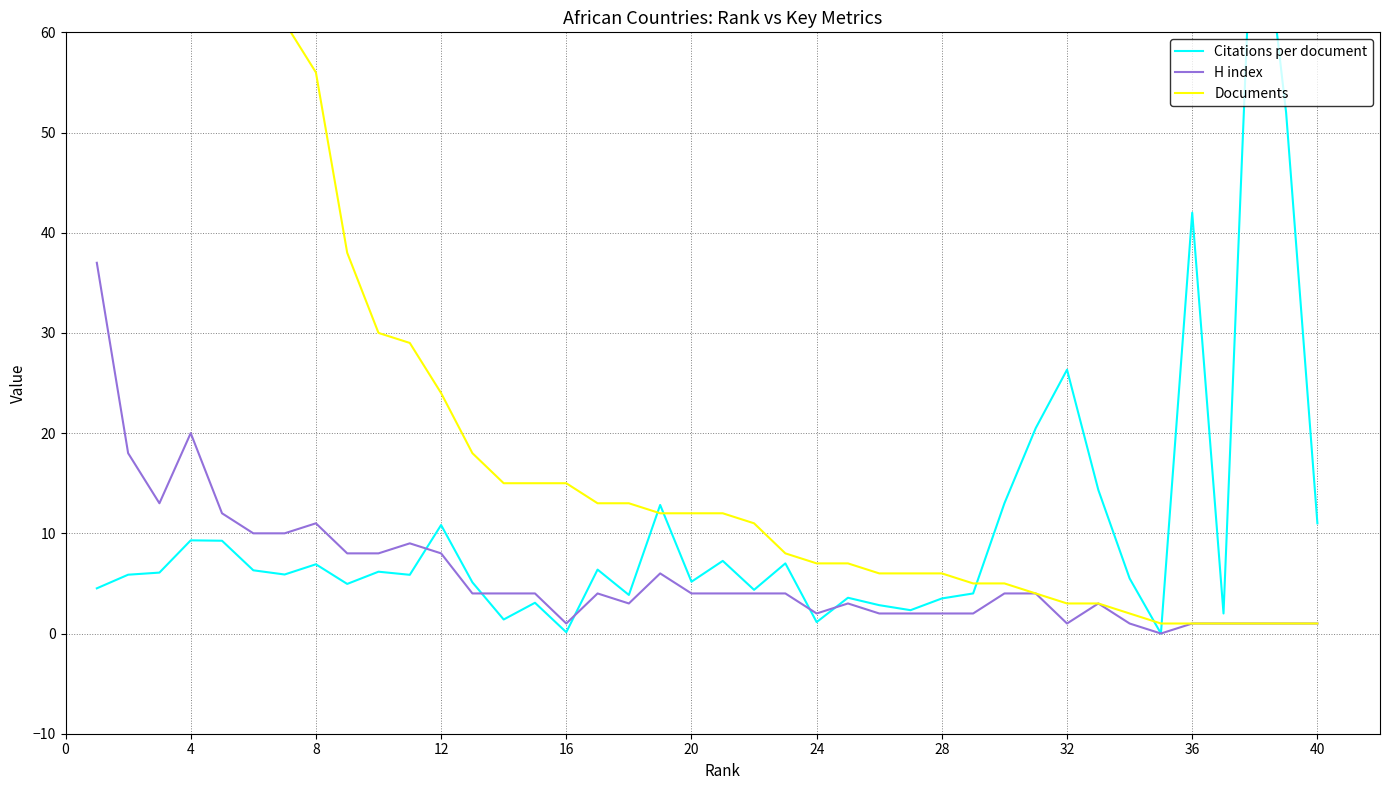

Which series has the largest range (max minus min)?

Documents